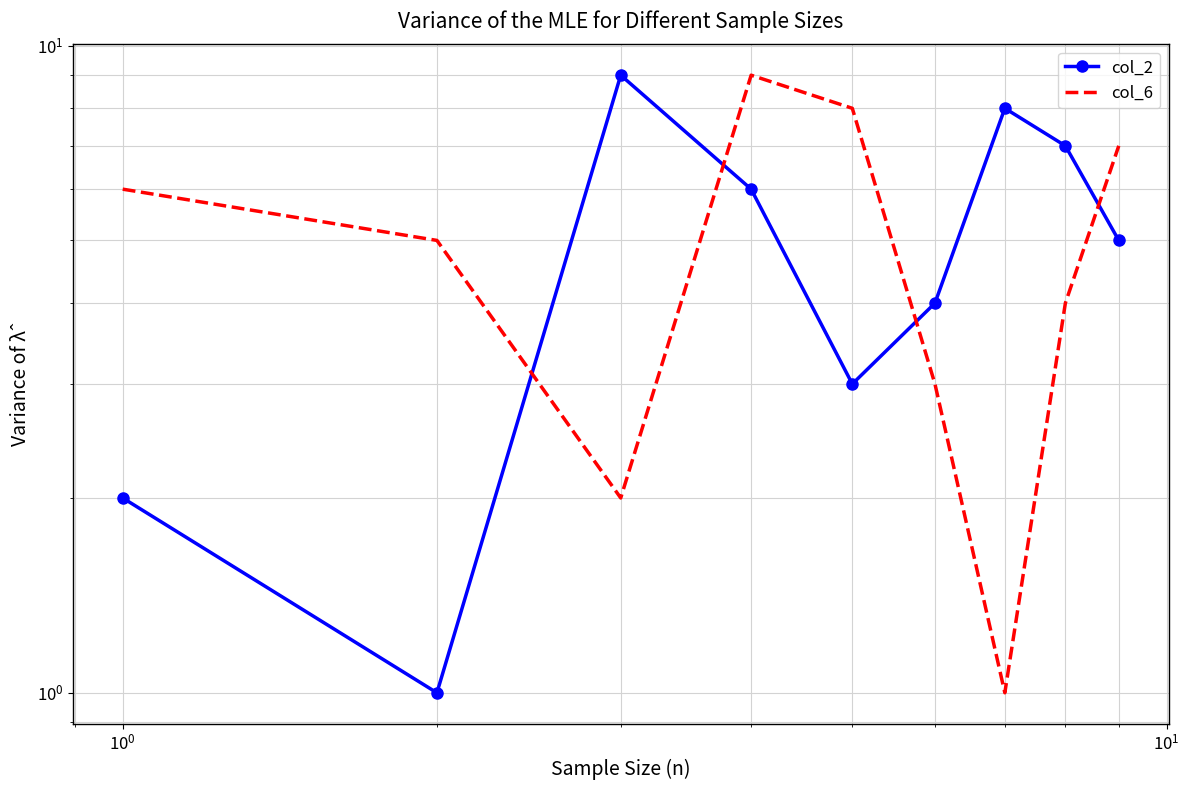

How many values in the col_6 series exceed 5?

4